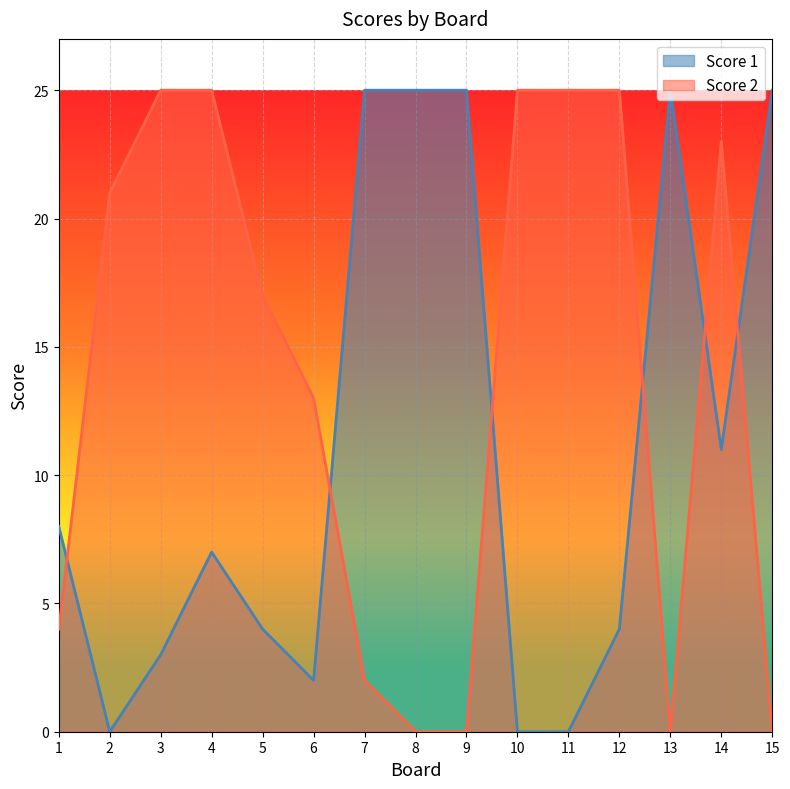

At which label does Score 1 first exceed 7?

1